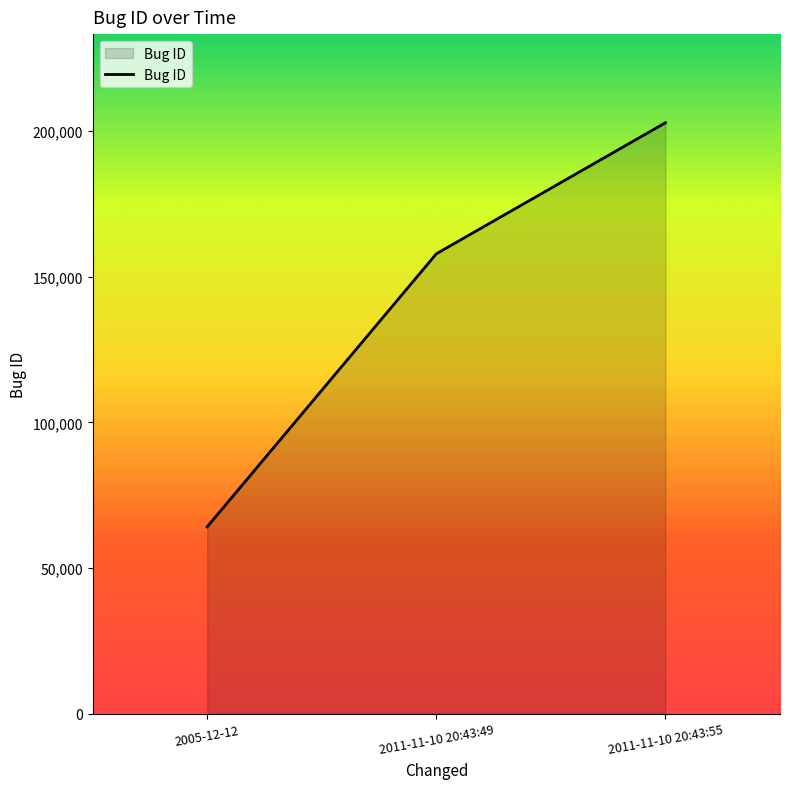

Which has a higher value, 2011-11-10 20:43:55 or 2005-12-12?

2011-11-10 20:43:55